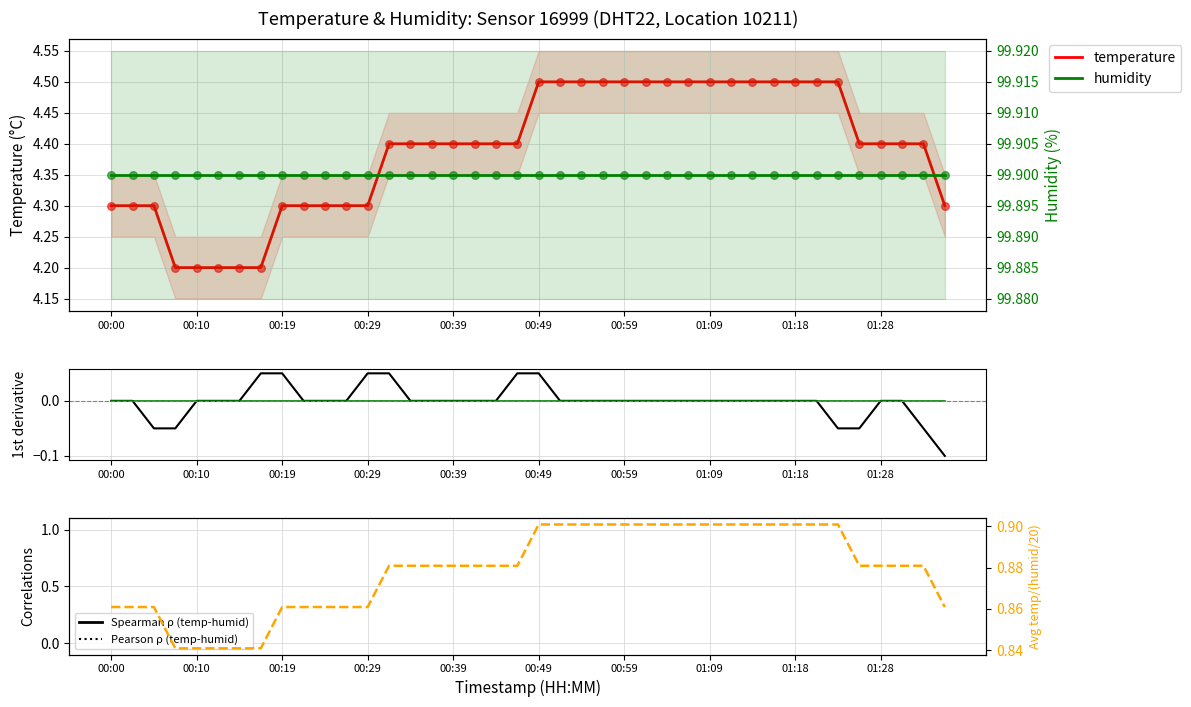

At how many categories does at least one series exceed 18?

40